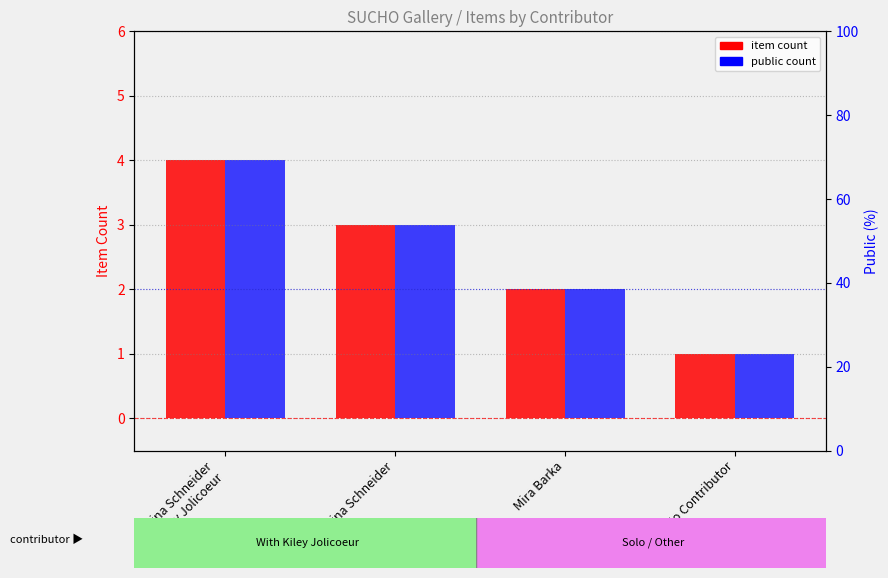

What is the difference between the public count values at Mira Barka and No Contributor?

1